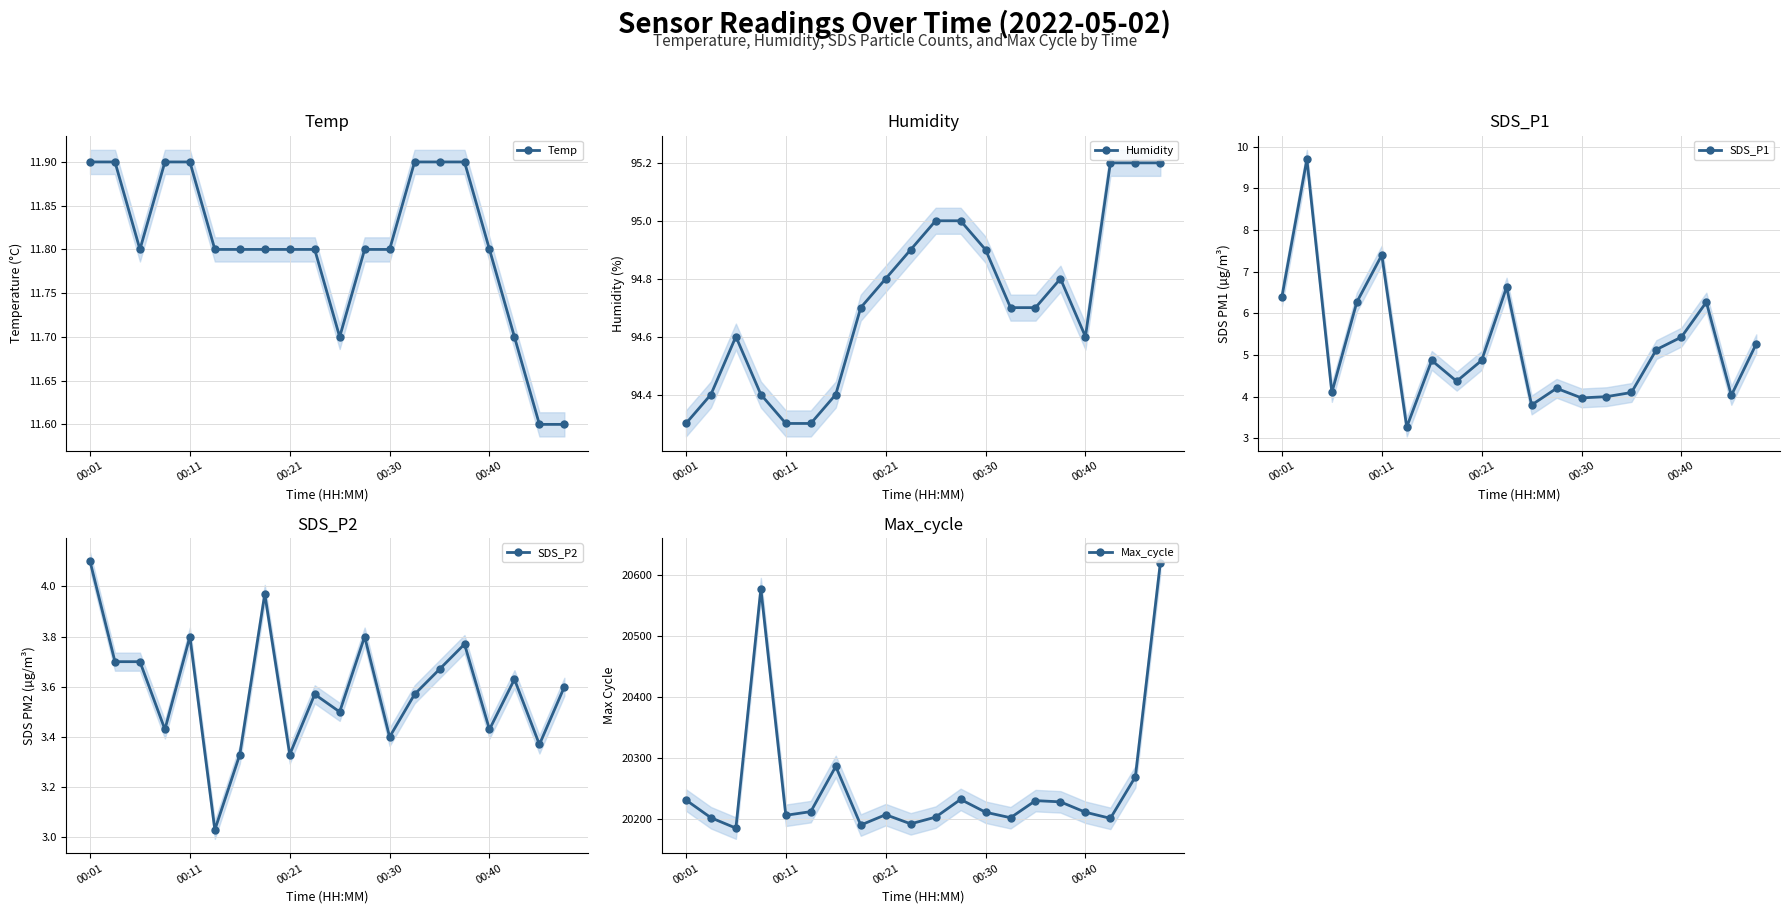

What is the maximum value for Temp?

11.9